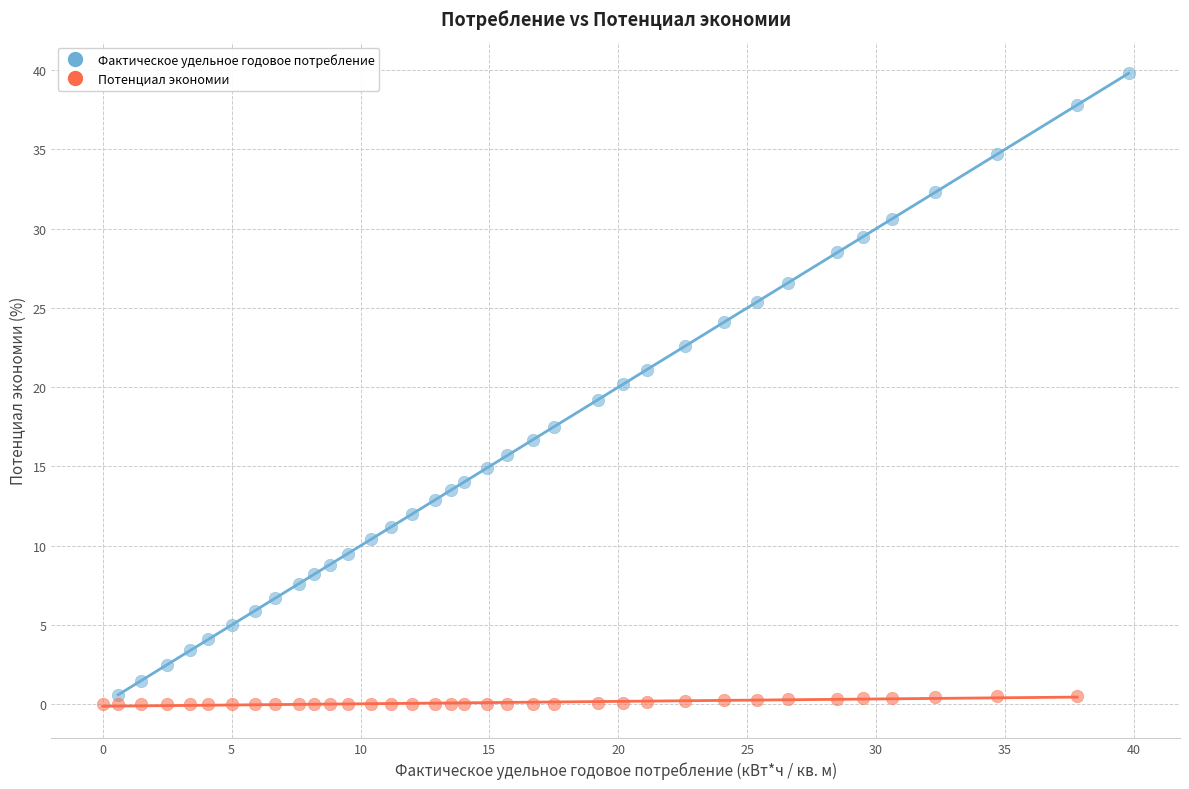

Which series contains the highest Y value?

Фактическое удельное годовое потребление